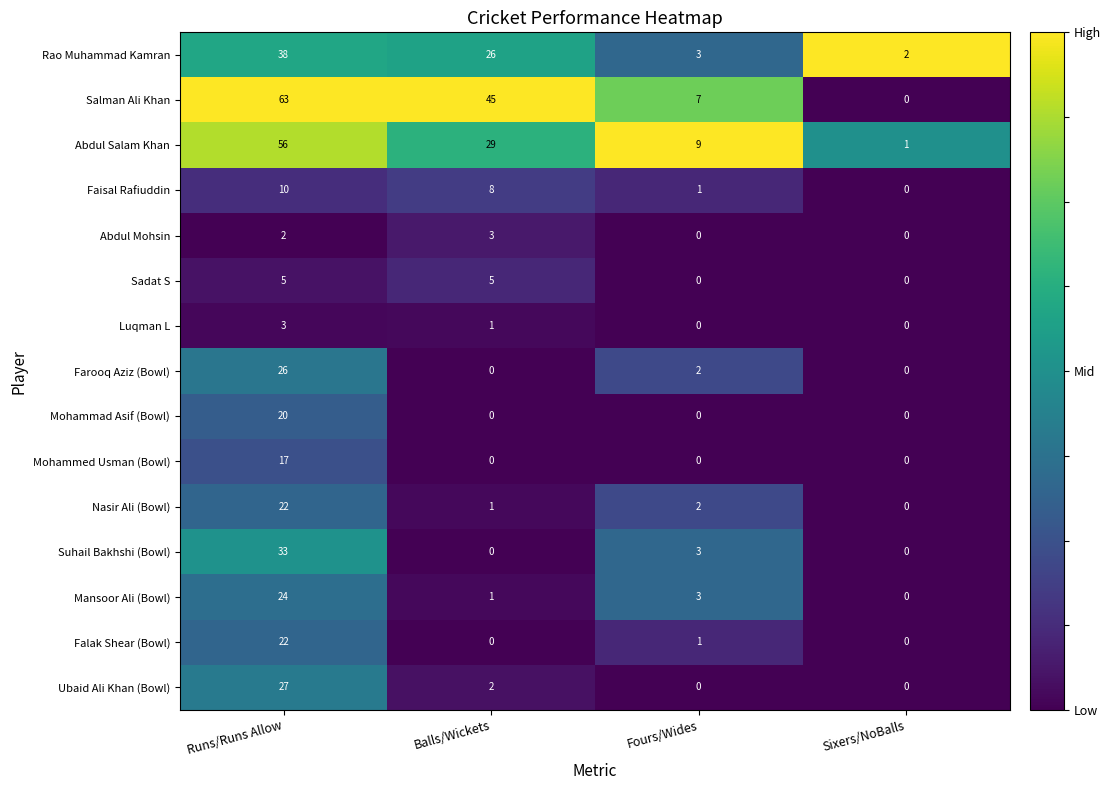

Rank the categories by Rao Muhammad Kamran value from highest to lowest.

Runs/Runs Allow, Balls/Wickets, Fours/Wides, Sixers/NoBalls